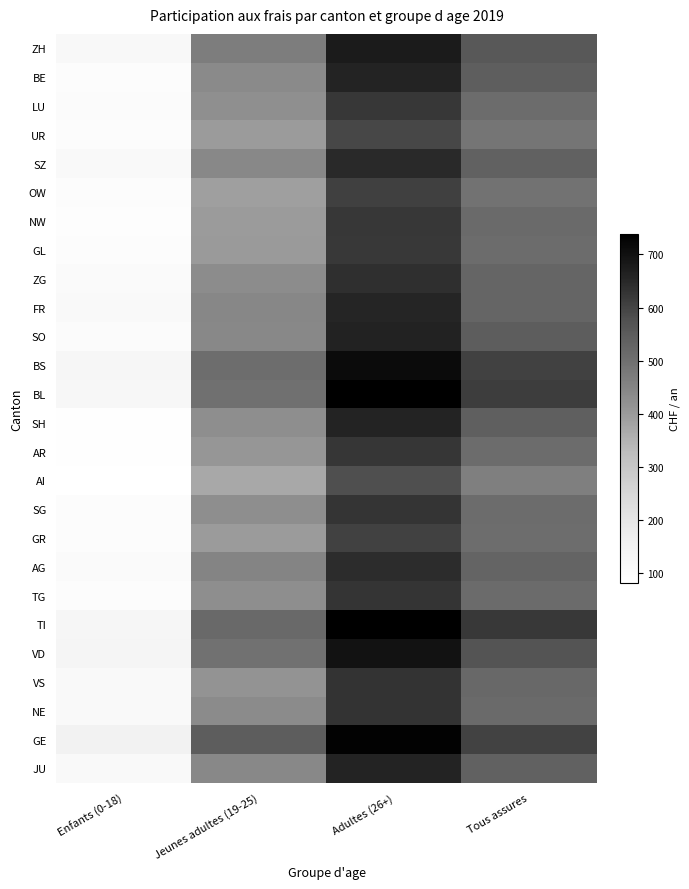

Which series has the largest range (max minus min)?

BL